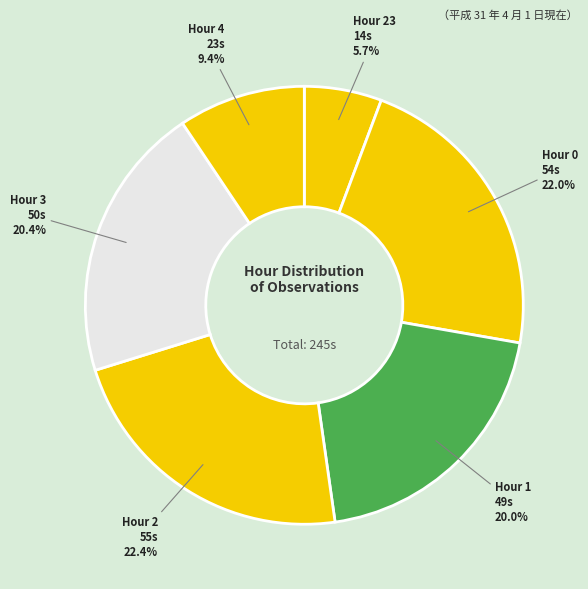

To the nearest percent, what is the difference between the largest and smallest slice percentages?

17%